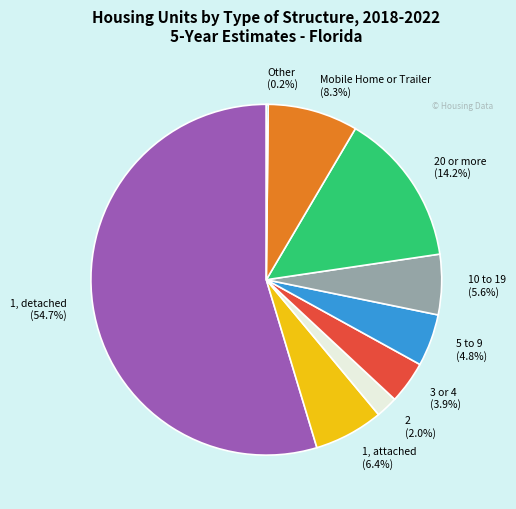

Do 1, detached (54.7%) and 10 to 19 (5.6%) together represent more than half of the pie?

Yes